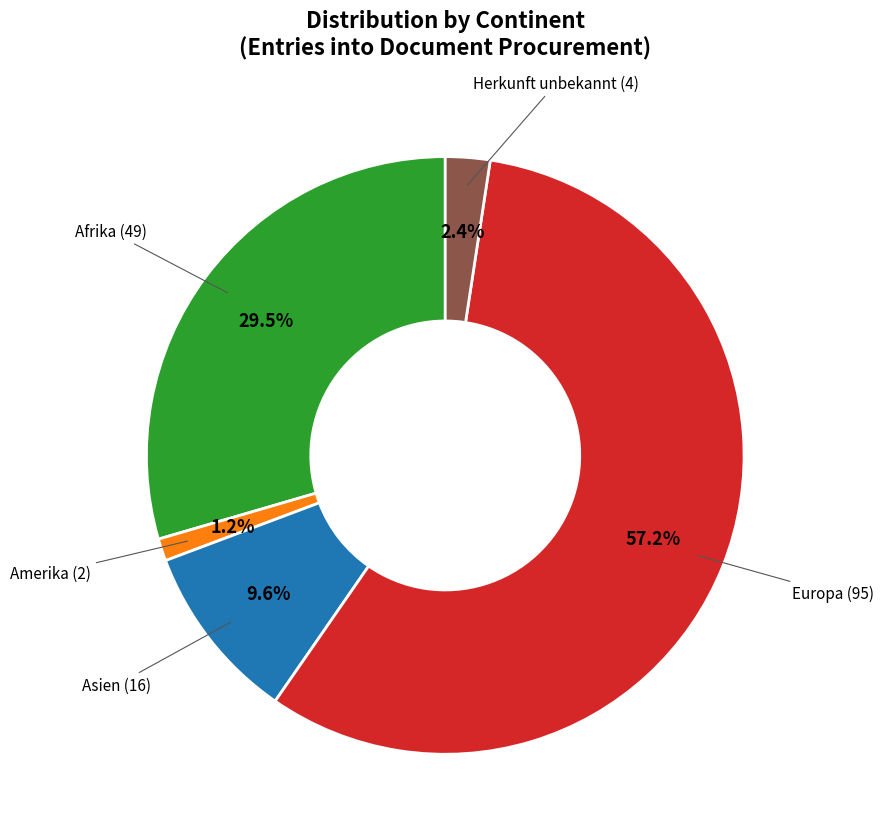

How many segments does this pie chart have?

5